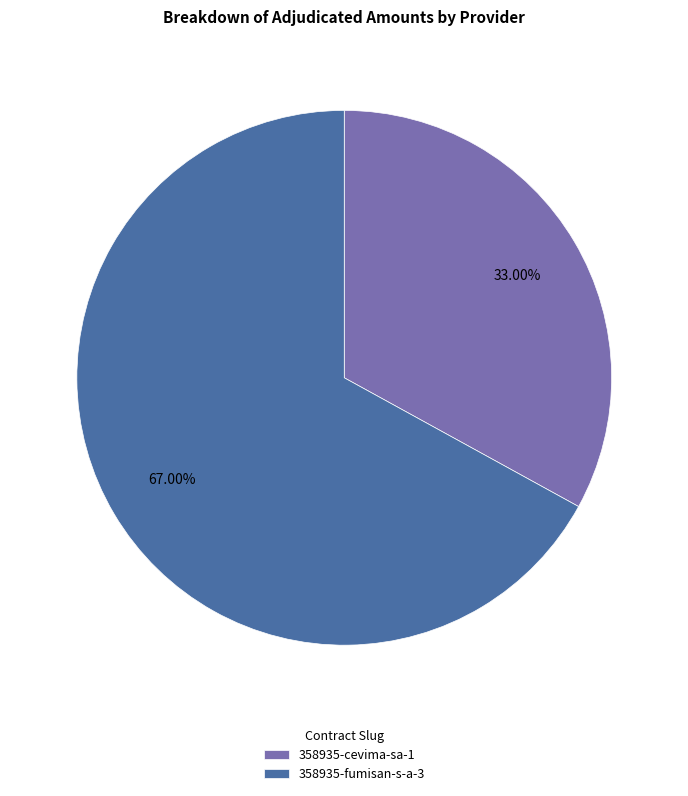

Do 358935-cevima-sa-1 and 358935-fumisan-s-a-3 together represent more than half of the pie?

Yes